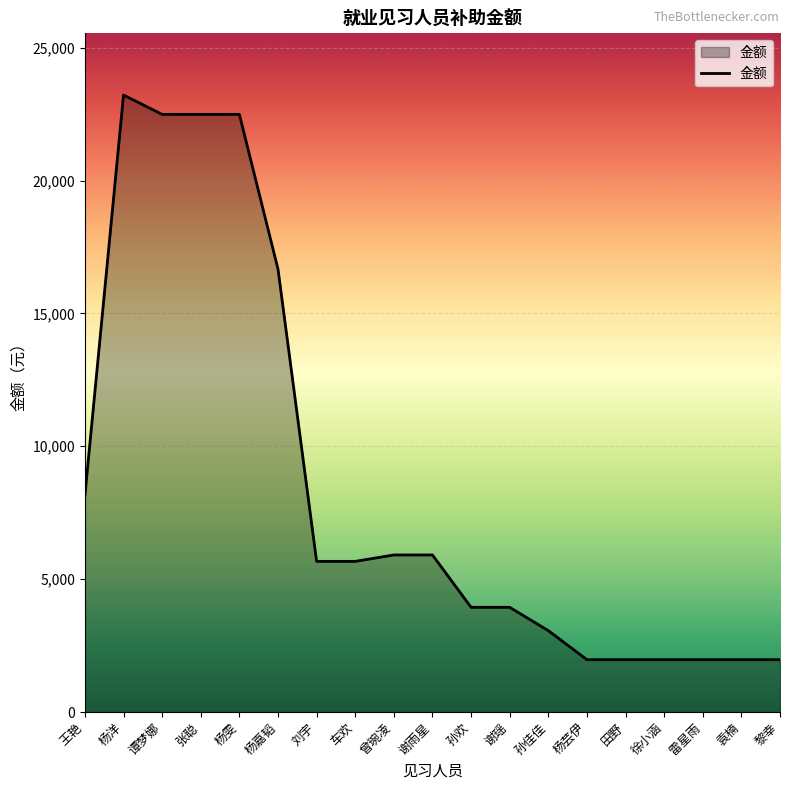

Reading left to right, list all the values displayed in this chart.

8153	23217	22489	22489	22489	16670	5669	5669	5910	5910	3940	3940	3062	1970	1970	1970	1970	1970	1970